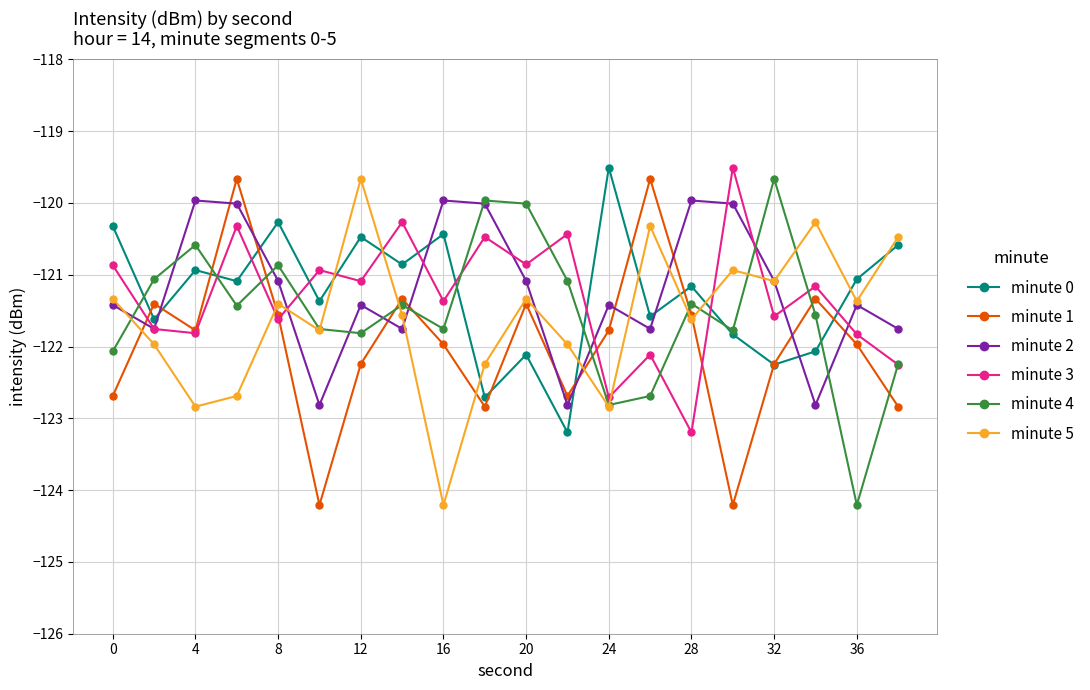

What is the value of the minute 4 point at the 9th from the left?

-121.8